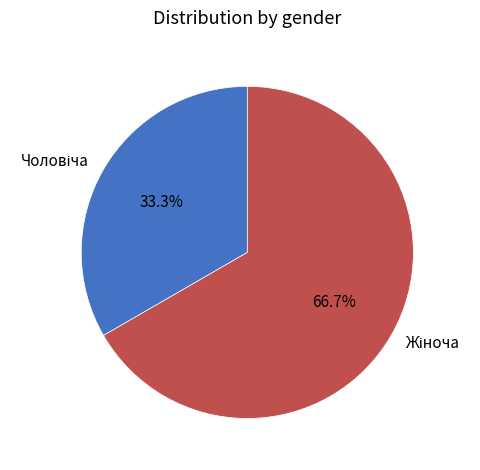

Does any single category account for the majority?

Yes